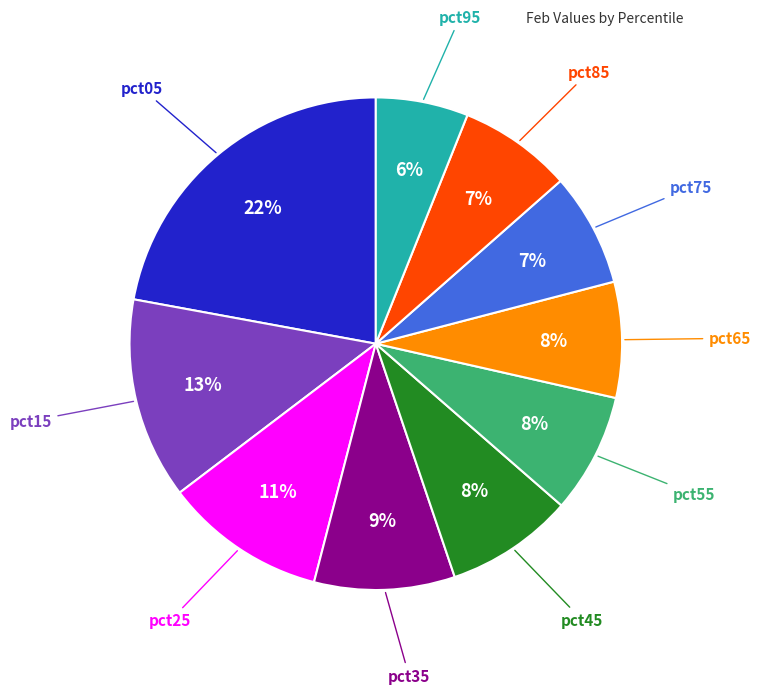

Does any single category account for the majority?

No